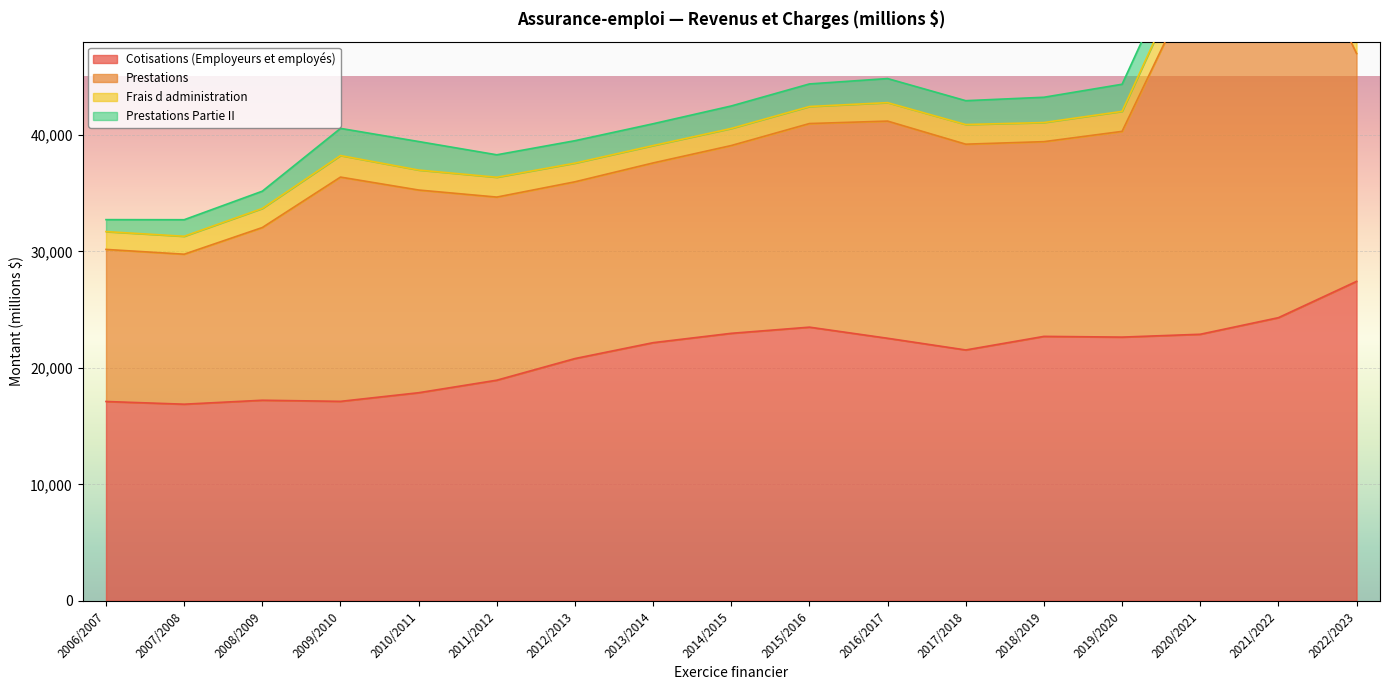

Between 2017/2018 and 2006/2007, which is larger?

2017/2018